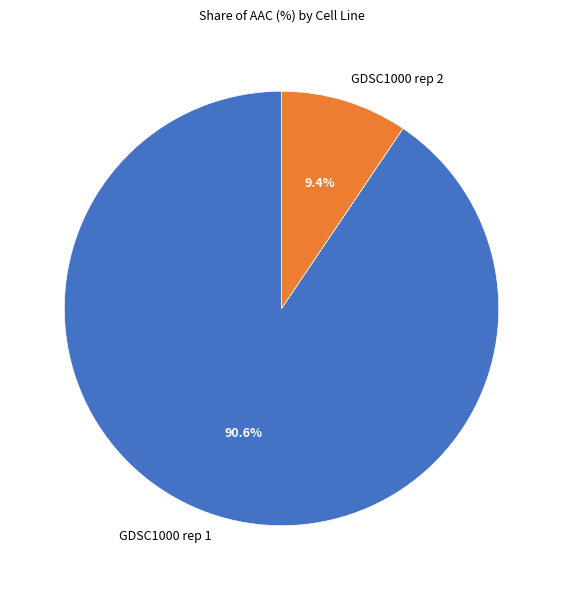

Which slice is the largest?

GDSC1000 rep 1